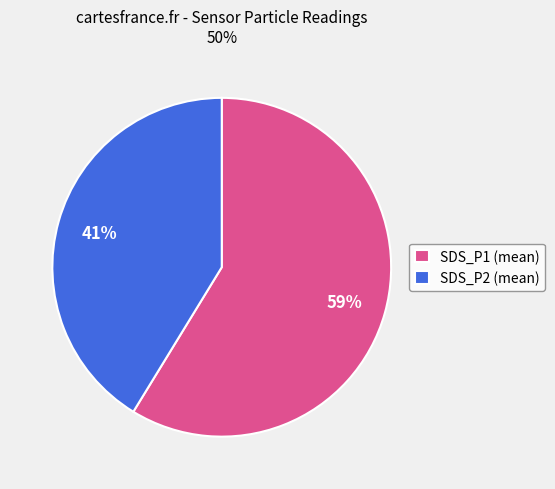

How many slices are in this pie chart?

2